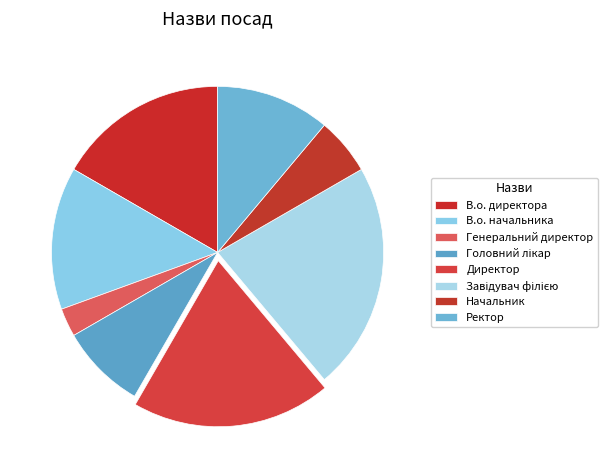

How many segments does this pie chart have?

8